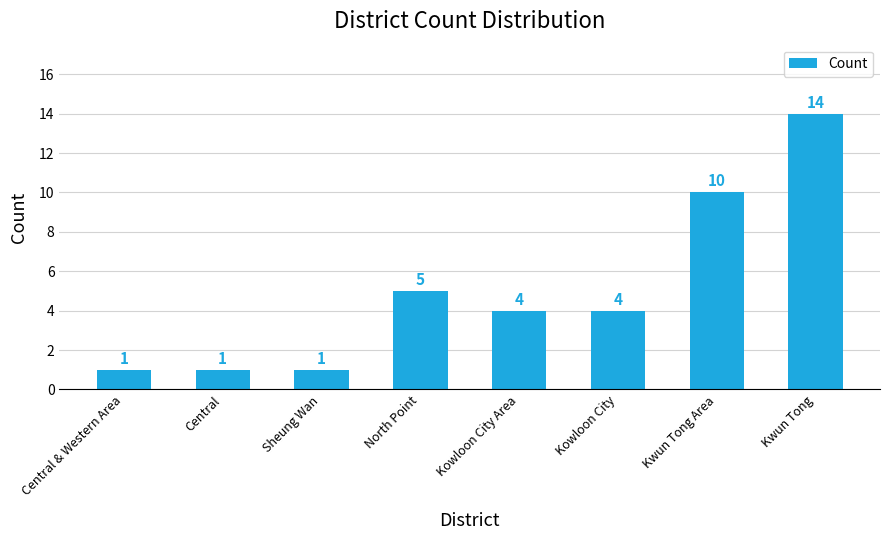

Reading left to right, what are all the values shown in this chart?

Central & Western Area=1	Central=1	Sheung Wan=1	North Point=5	Kowloon City Area=4	Kowloon City=4	Kwun Tong Area=10	Kwun Tong=14